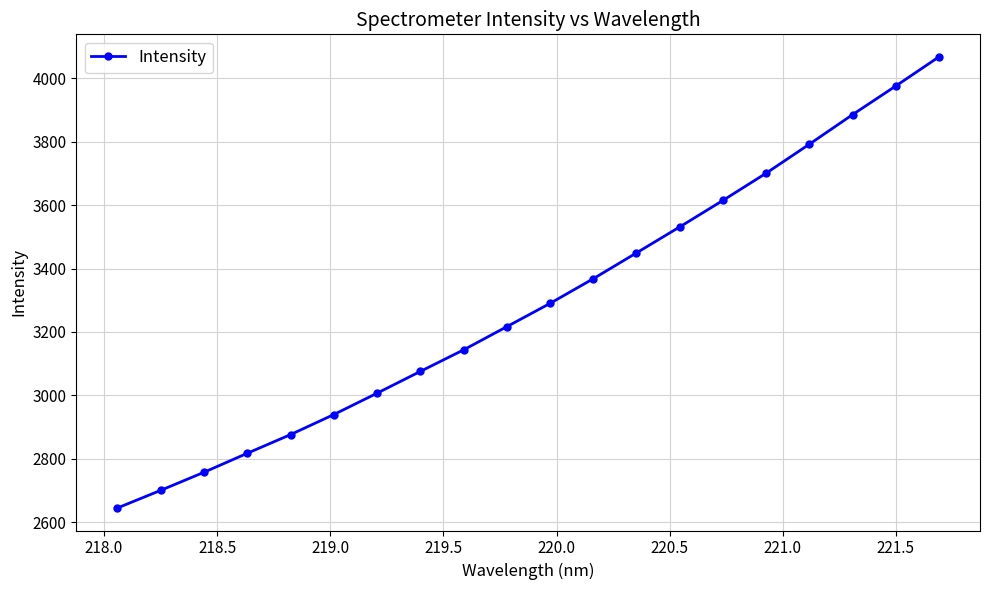

What is the greatest value displayed?

4067.9